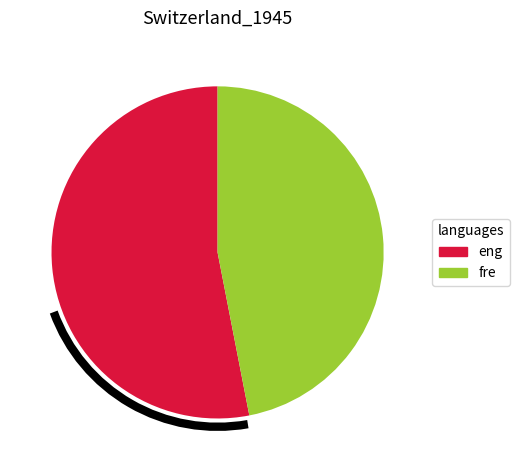

Which slice represents more than half of the pie?

eng